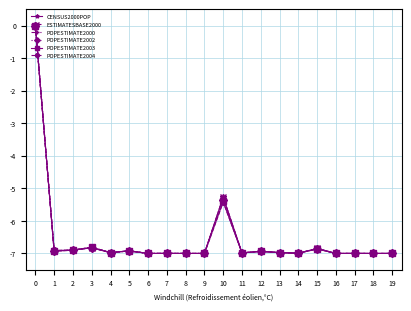

What is the sum of all POPESTIMATE2004 values?

-130.7